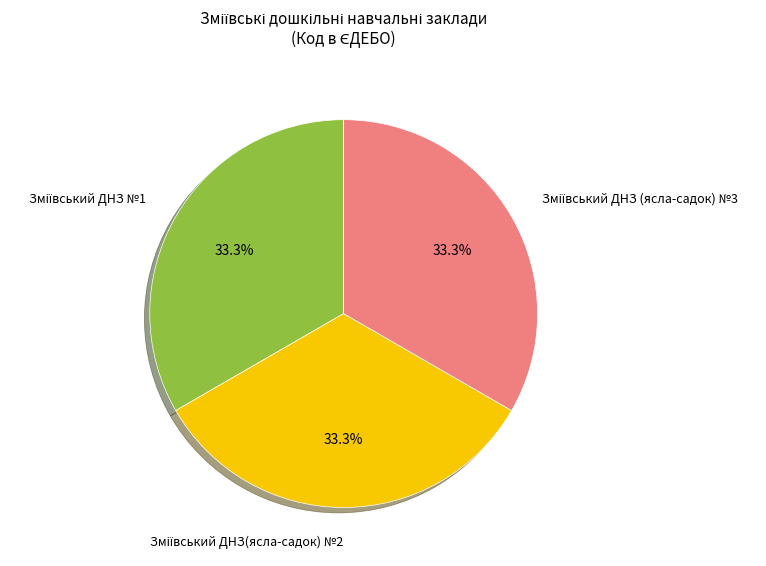

Does any single category account for the majority?

No